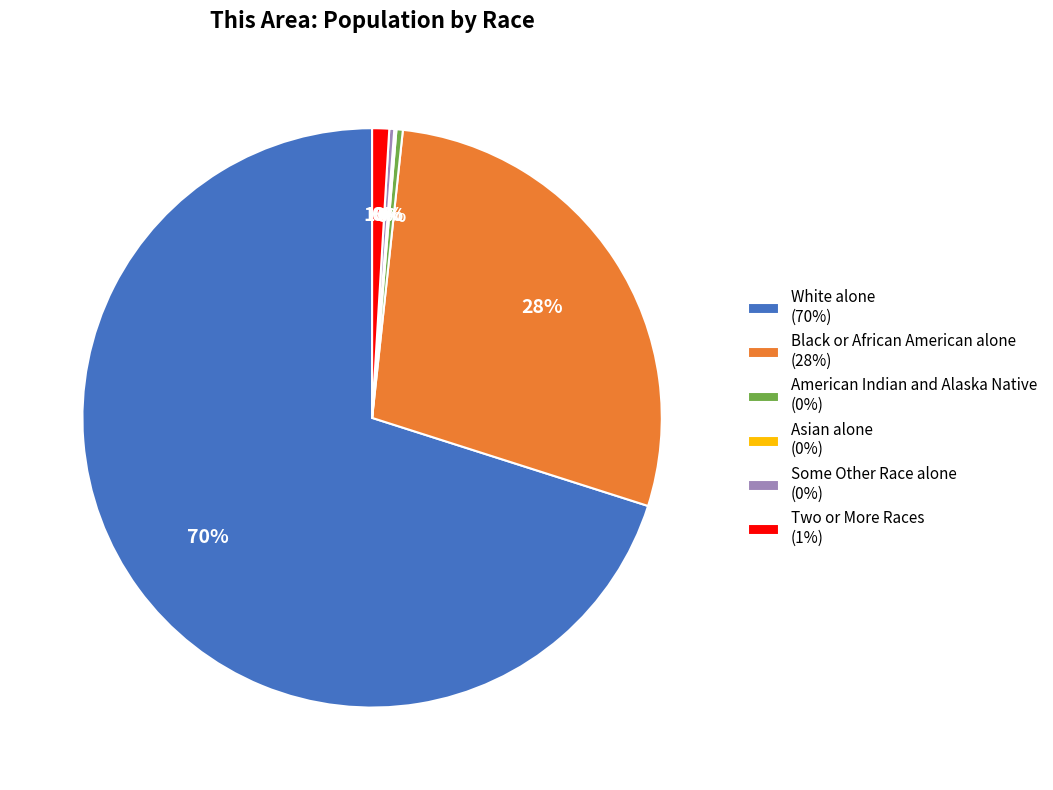

What percentage is the Black or African American alone (28%) slice, to the nearest percent?

28%